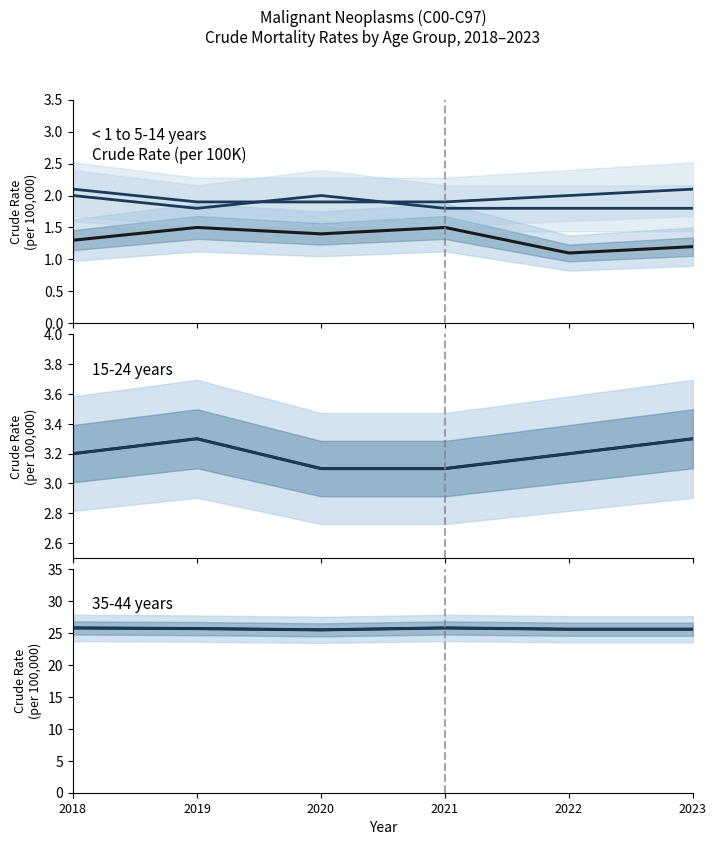

Reading left to right, list all the values displayed in this chart.

< 1 year: 2018=1.3	2019=1.5	2020=1.4	2021=1.5	2022=1.1	2023=1.2
1-4 years: 2018=2.0	2019=1.8	2020=2.0	2021=1.8	2022=1.8	2023=1.8
5-14 years: 2018=2.1	2019=1.9	2020=1.9	2021=1.9	2022=2.0	2023=2.1
15-24 years: 2018=3.2	2019=3.3	2020=3.1	2021=3.1	2022=3.2	2023=3.3
35-44 years: 2018=25.8	2019=25.7	2020=25.5	2021=25.8	2022=25.6	2023=25.6